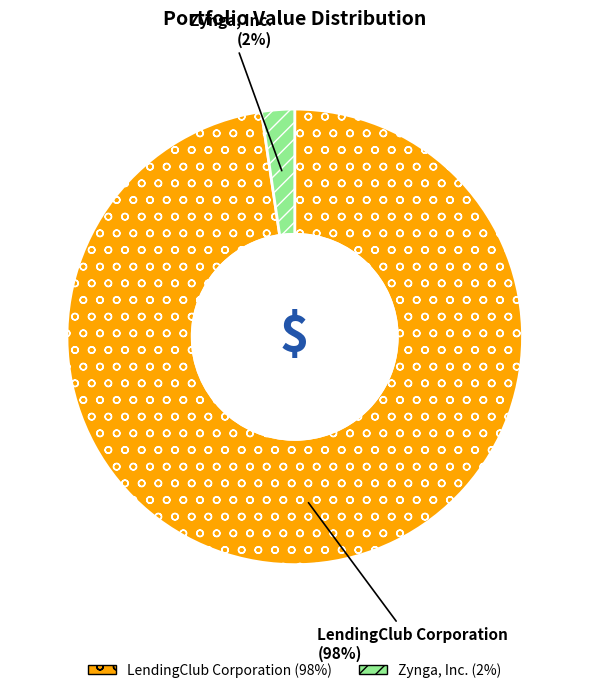

How many slices are in this pie chart?

2